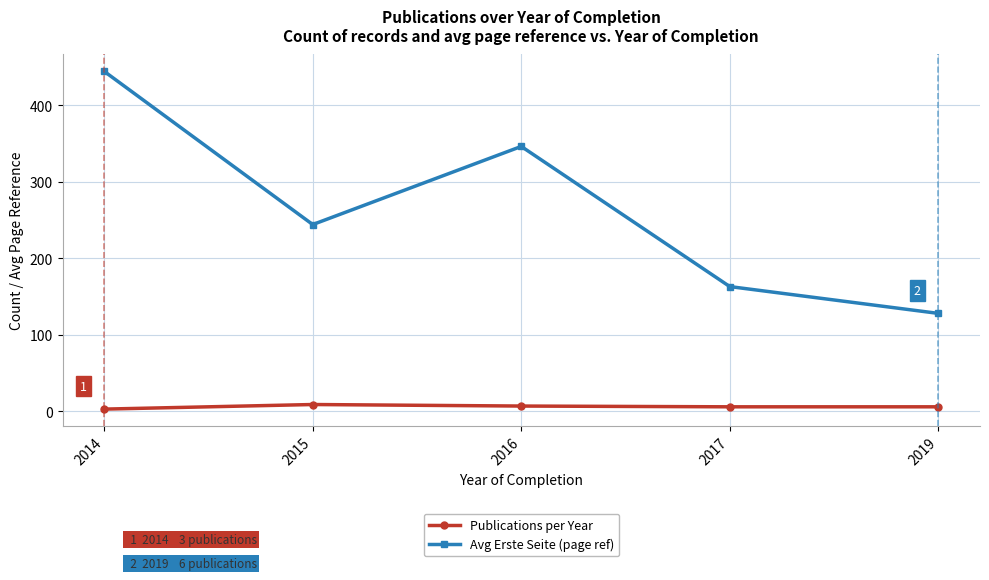

At how many categories does at least one series exceed 305?

2